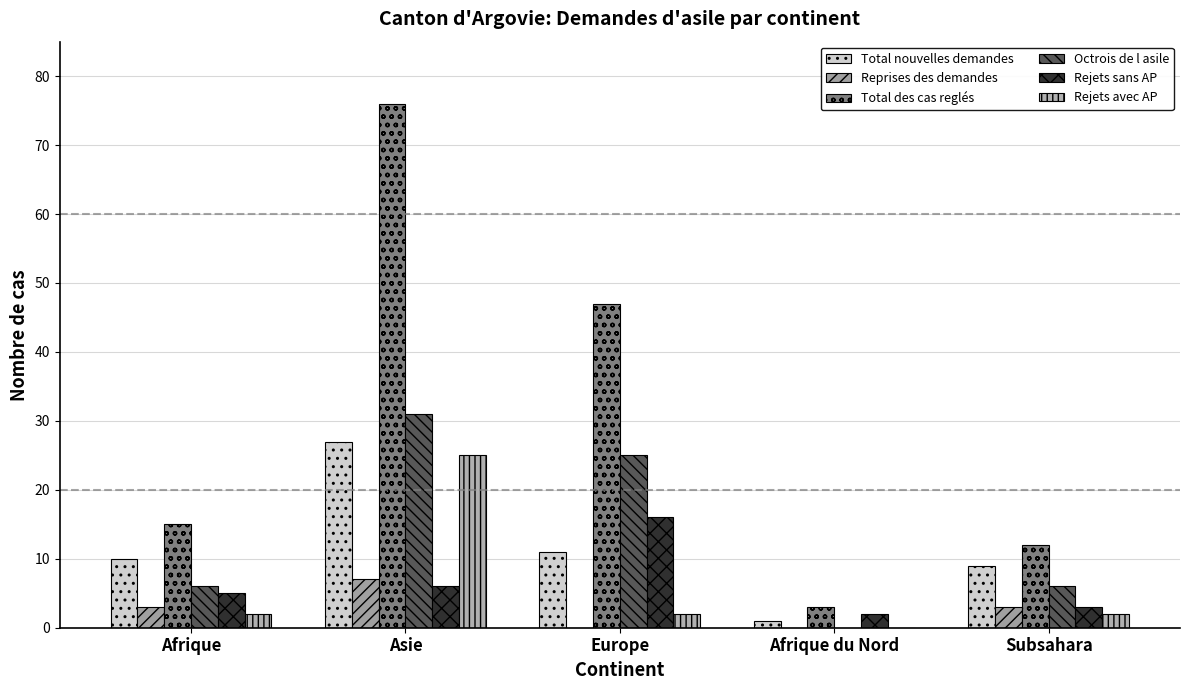

Reading left to right, list all the values displayed in this chart.

Total nouvelles demandes: 10	27	11	1	9
Reprises des demandes: 3	7	0	0	3
Total des cas reglés: 15	76	47	3	12
Octrois de l asile: 6	31	25	0	6
Rejets sans AP: 5	6	16	2	3
Rejets avec AP: 2	25	2	0	2